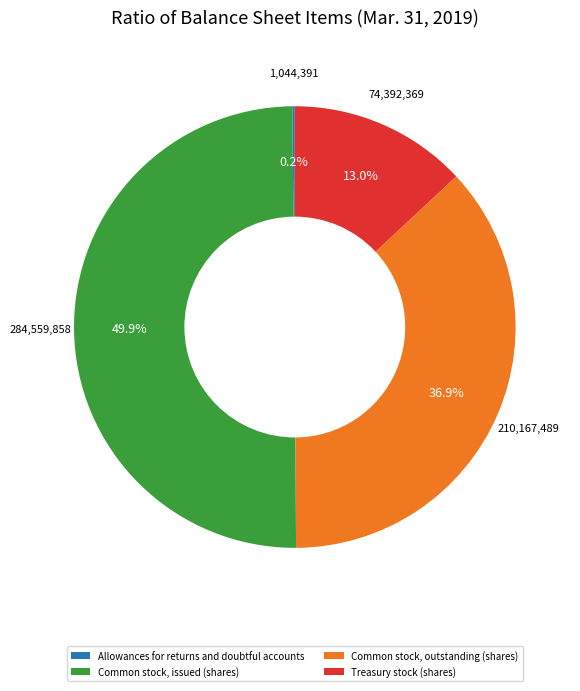

Is Treasury stock (shares) the majority of the pie?

No